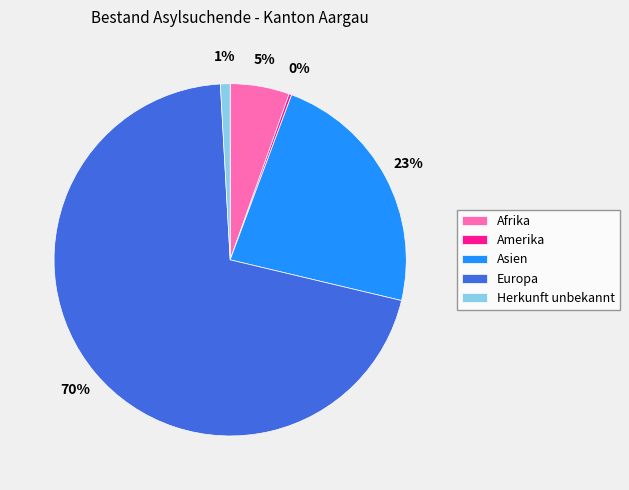

What is the largest slice in the pie chart?

Europa